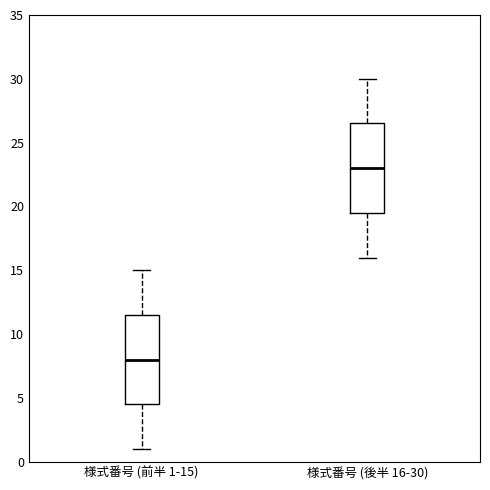

Where is the lower edge of the box for 様式番号 (後半 16-30) on the y-axis? The values are not printed on the chart, so give them approximately, as read against the axis.

19.5